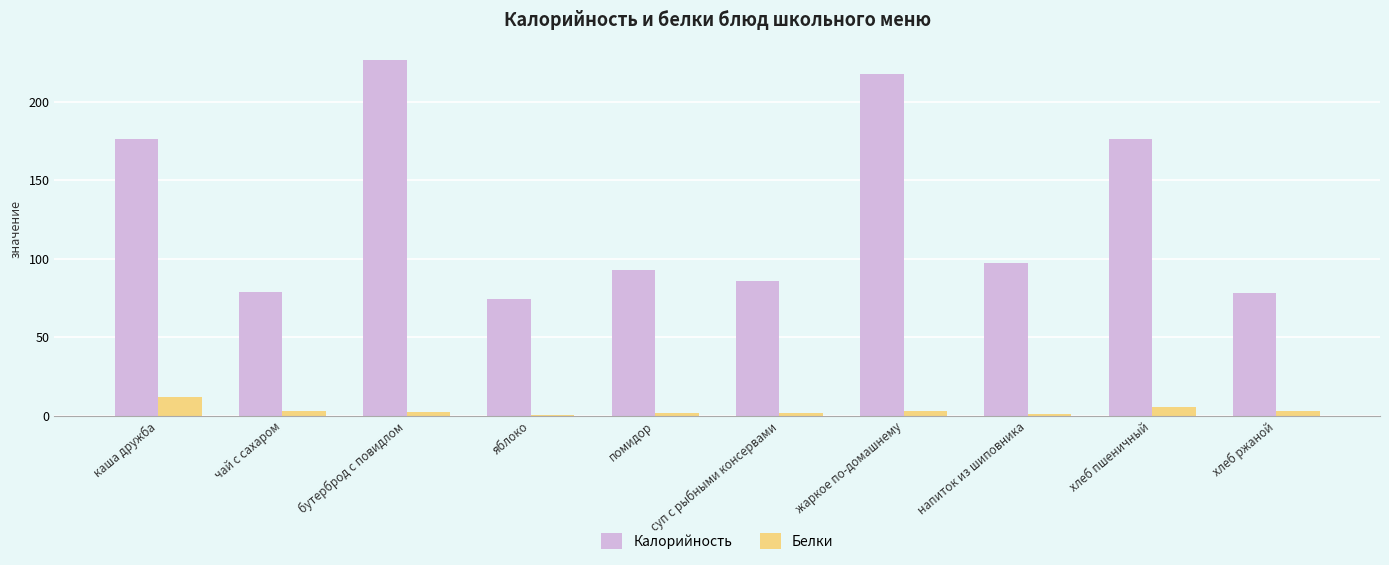

At which category does the chart reach its peak across all series?

бутерброд с повидлом